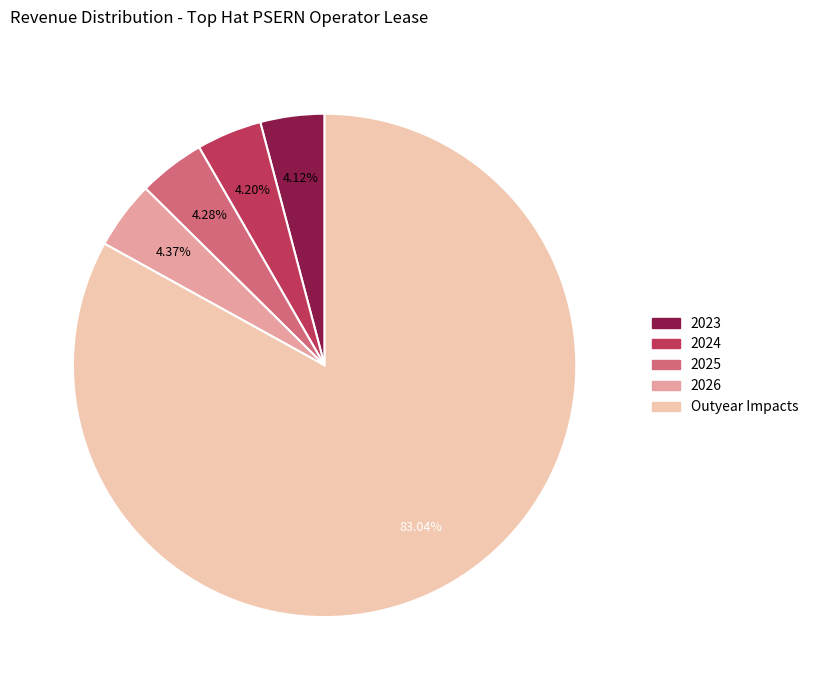

Between 2023 and Outyear Impacts, which is larger?

Outyear Impacts